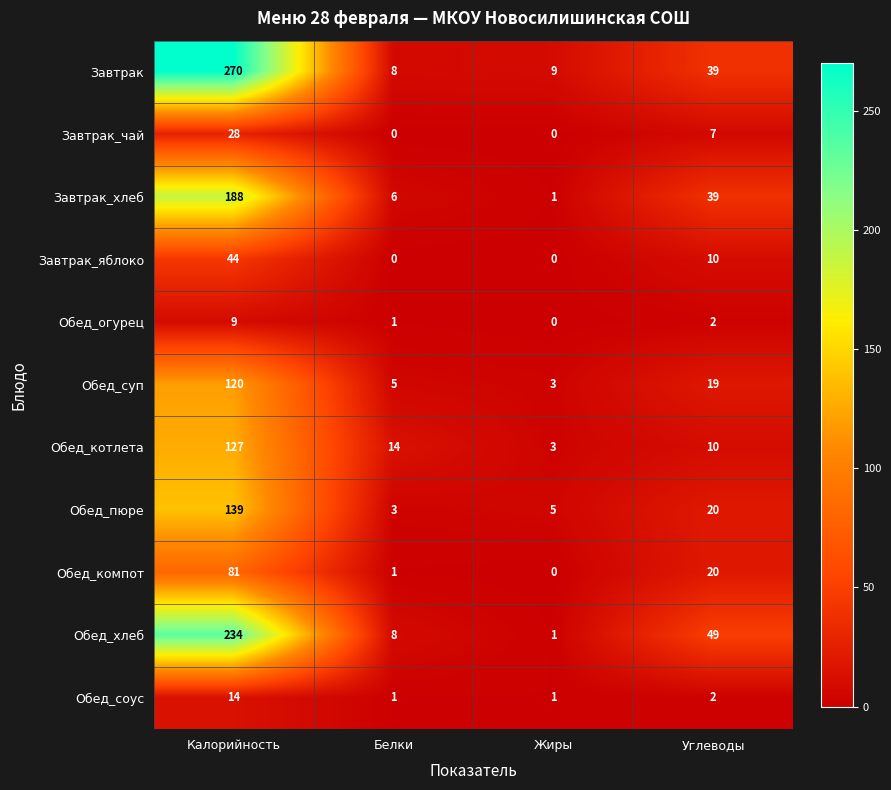

At how many categories does at least one series exceed 44?

2